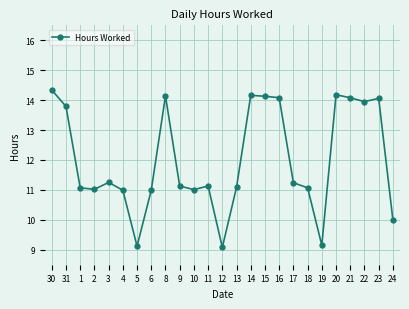

What is the maximum value shown in the chart?

14.3